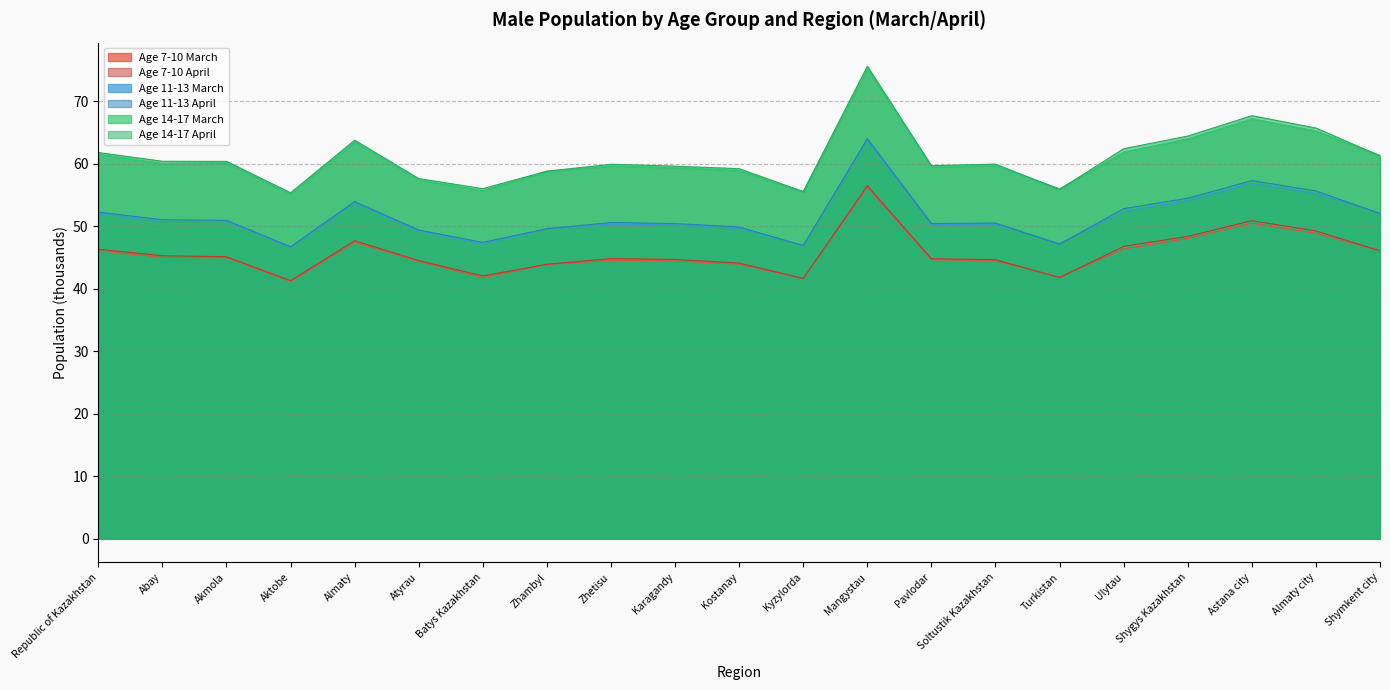

What is the spread (max minus min) of values at Shymkent city?

15.3